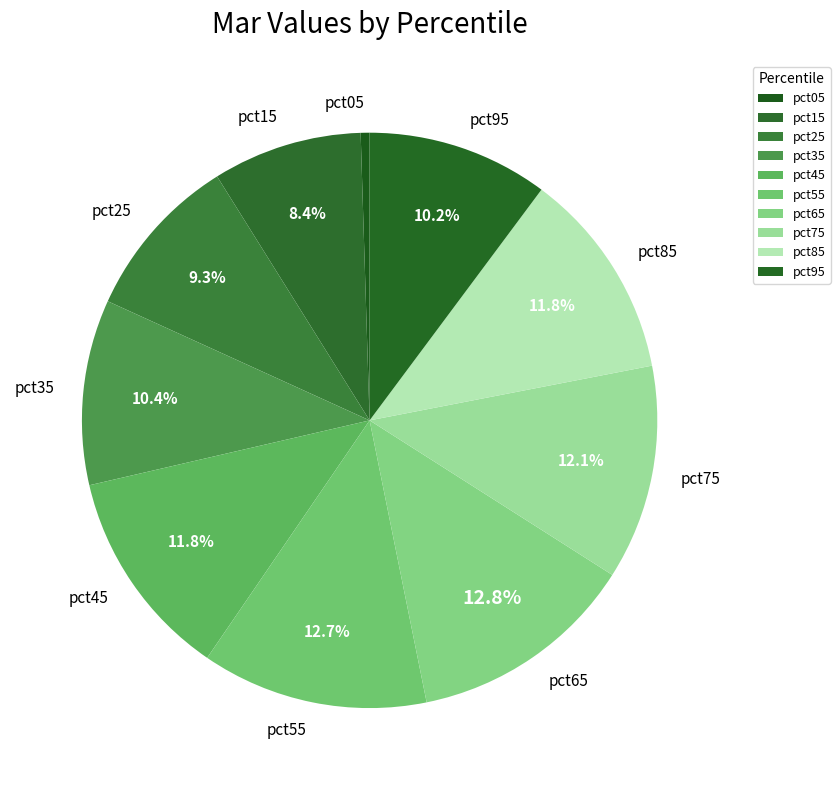

Count the number of slices in the pie.

10